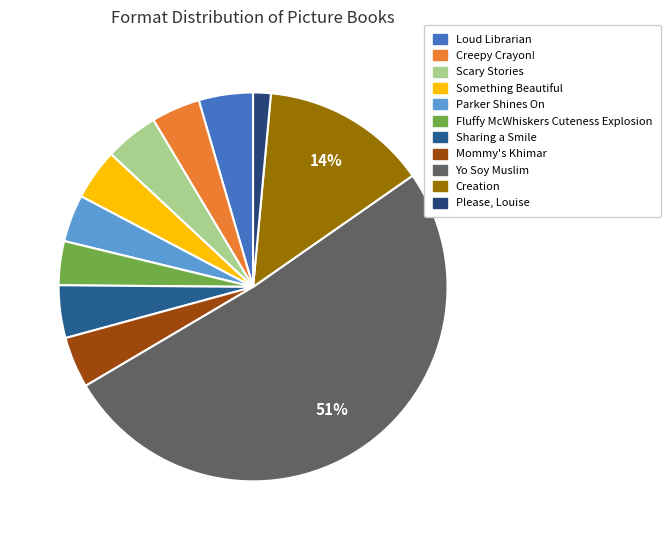

To the nearest percent, what is the average slice percentage?

9%